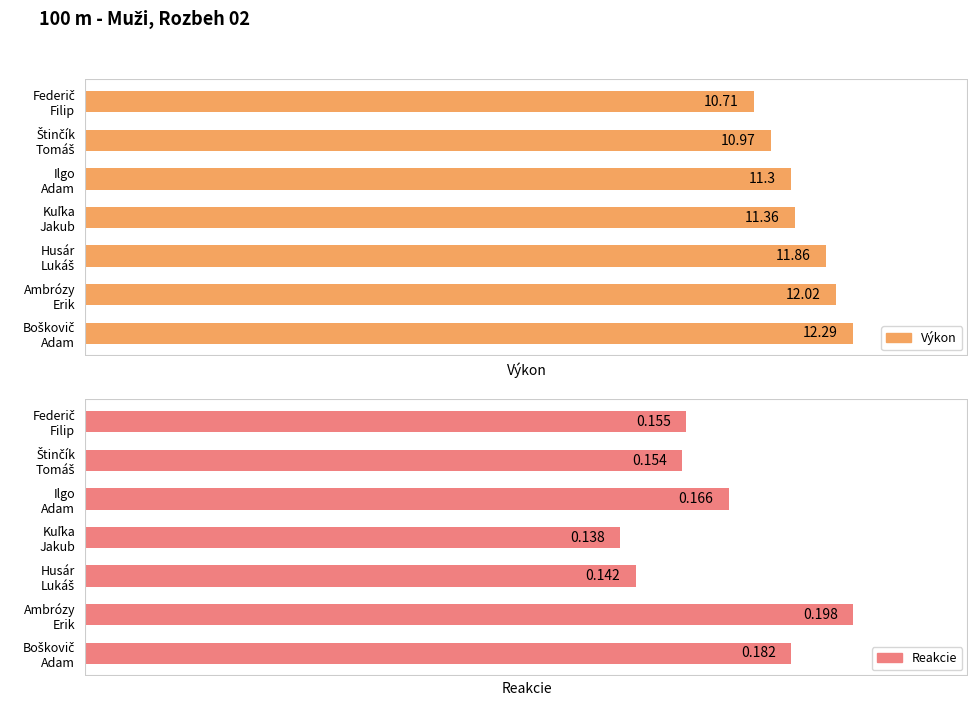

What is the smallest value displayed?

0.1